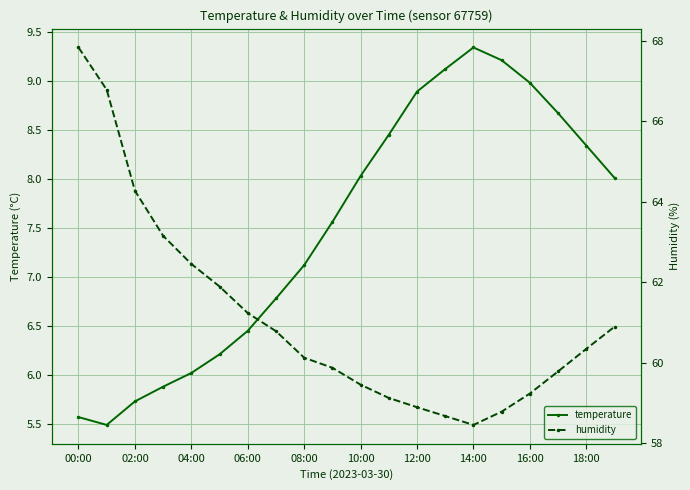

True or false: temperature has more than 2 interior local peaks.

False